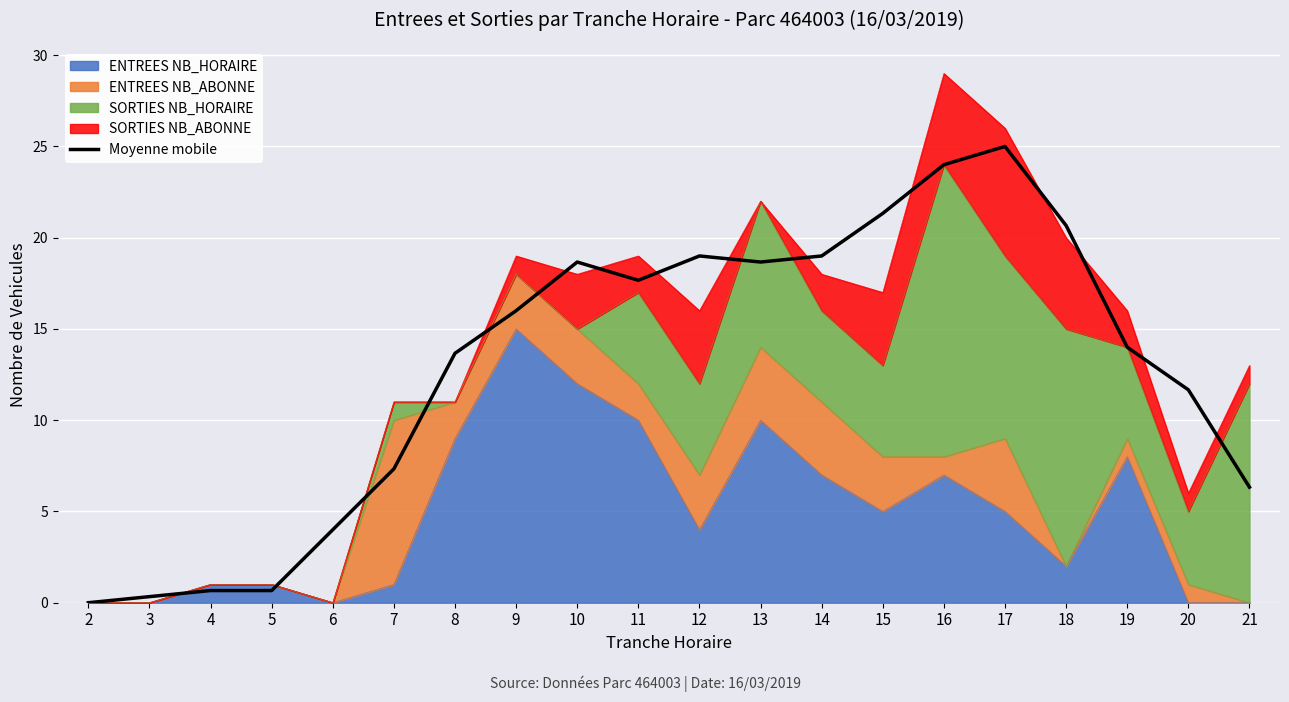

List the labels in order of value, smallest first.

2, 3, 4, 5, 6, 21, 7, 20, 8, 19, 9, 11, 10, 13, 12, 14, 18, 15, 16, 17